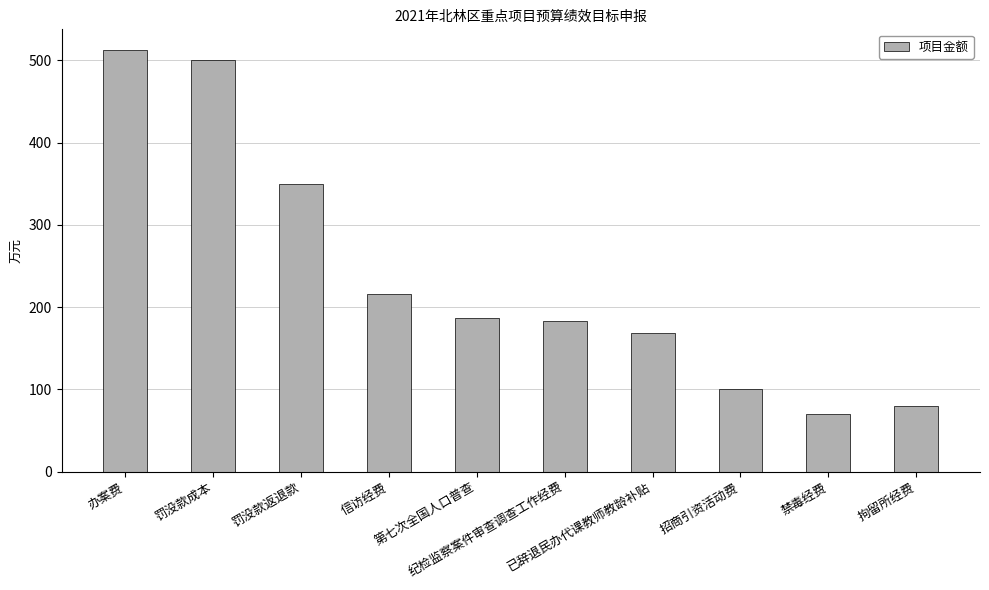

Read the value at 办案费.

512.2